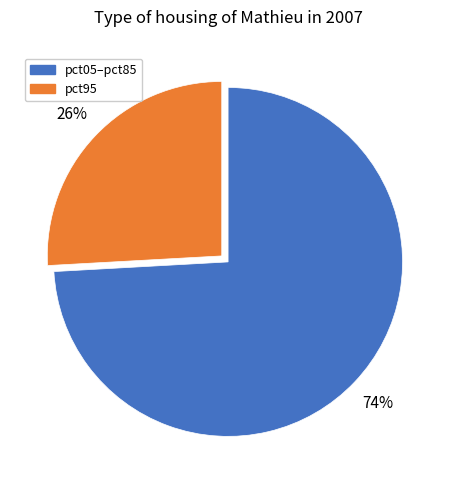

Does any single category account for the majority?

Yes